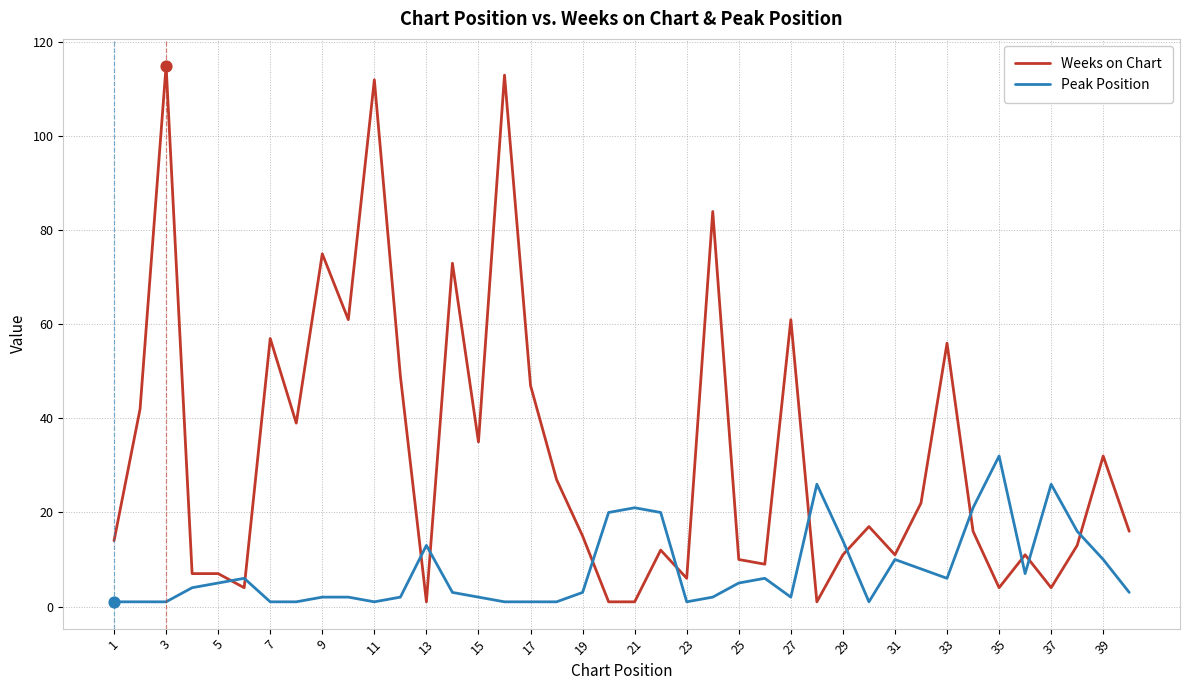

Which series has the largest range (max minus min)?

Weeks on Chart